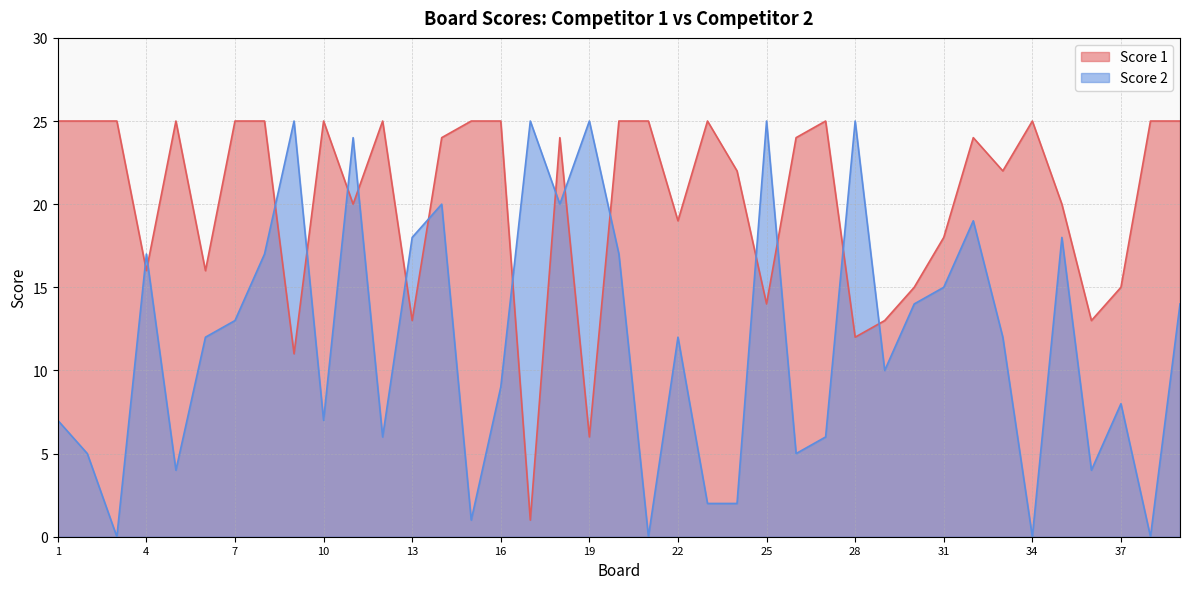

Which series has the largest range (max minus min)?

Score 2